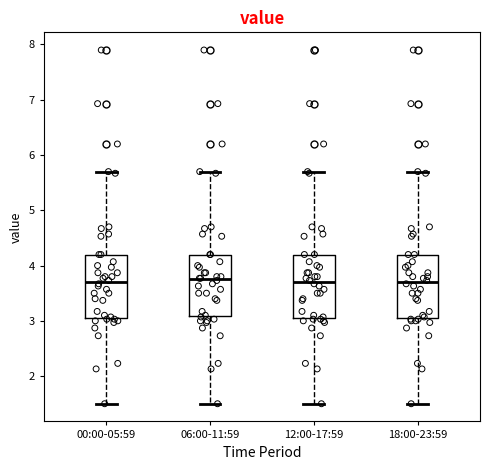

Reading left to right, transcribe this box plot: for each box, give where its median line is, the range the box spans, and where its two whiskers end, as read against the y-axis. The values are not printed on the chart, so give them approximately, as read against the axis.

00:00-05:59: median 3.7, box 3.1 to 4.2, whiskers 1.5 to 5.7
06:00-11:59: median 3.8, box 3.1 to 4.2, whiskers 1.5 to 5.7
12:00-17:59: median 3.7, box 3.1 to 4.2, whiskers 1.5 to 5.7
18:00-23:59: median 3.7, box 3.1 to 4.2, whiskers 1.5 to 5.7